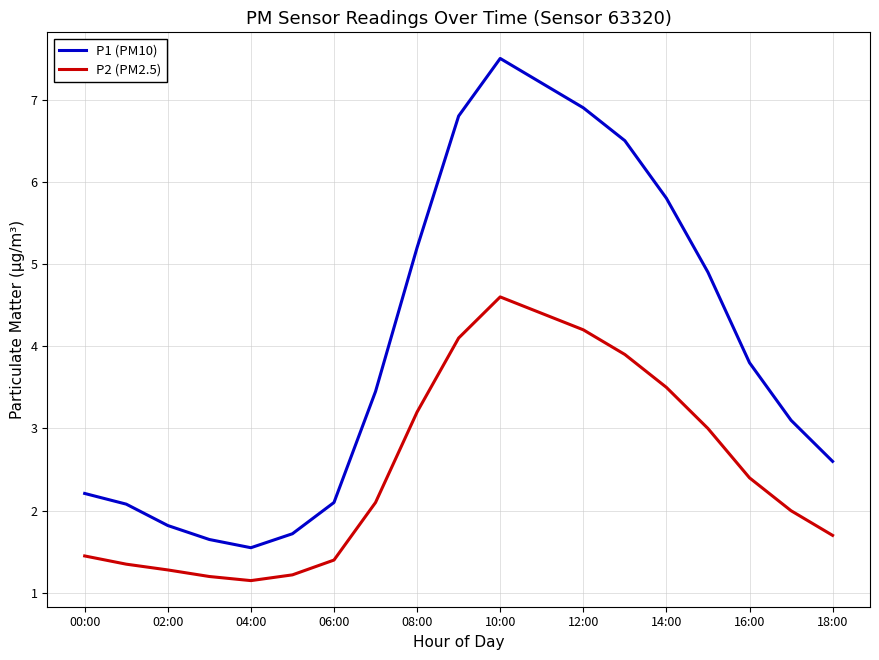

Which series has the largest total across all categories?

P1 (PM10)